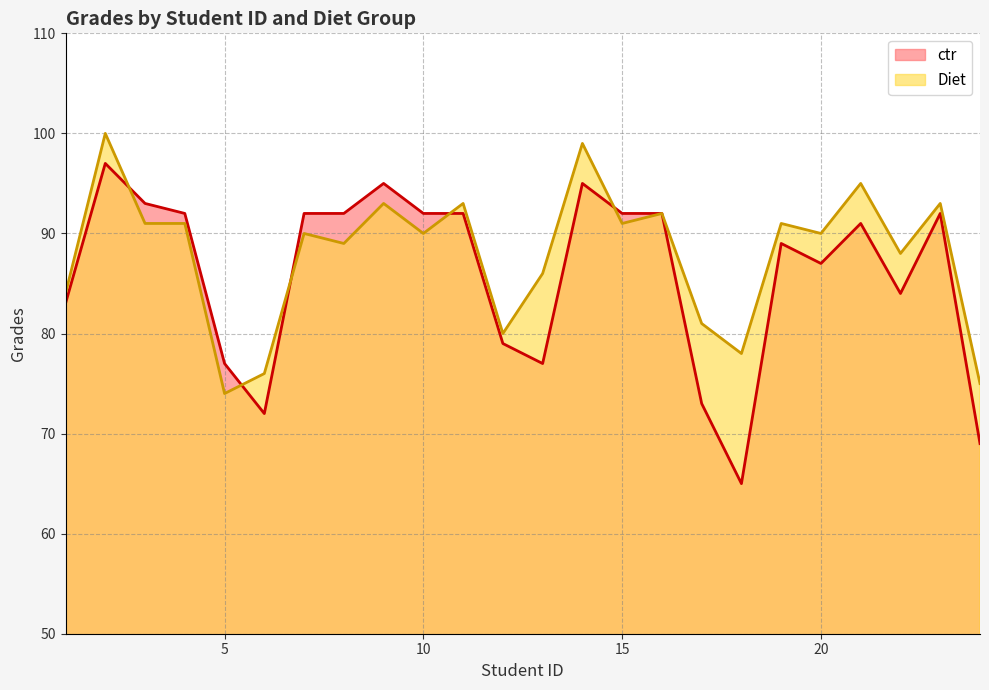

At which label is Diet closest to 87?

13